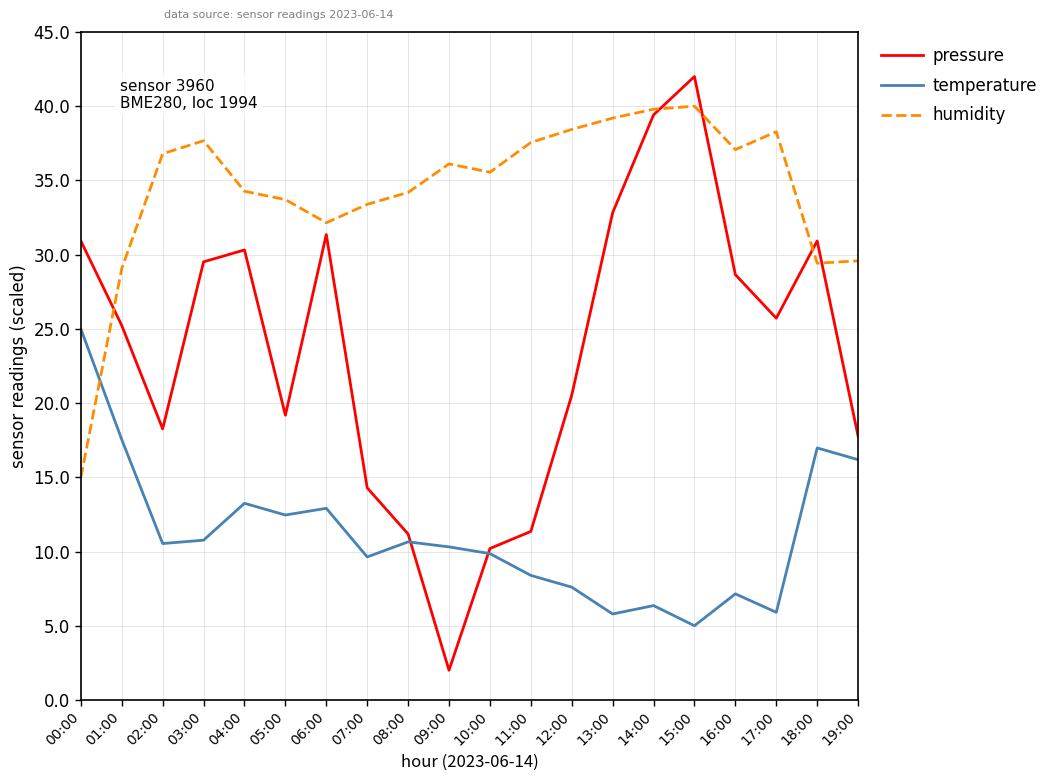

At which category does pressure reach its first local peak?

04:00